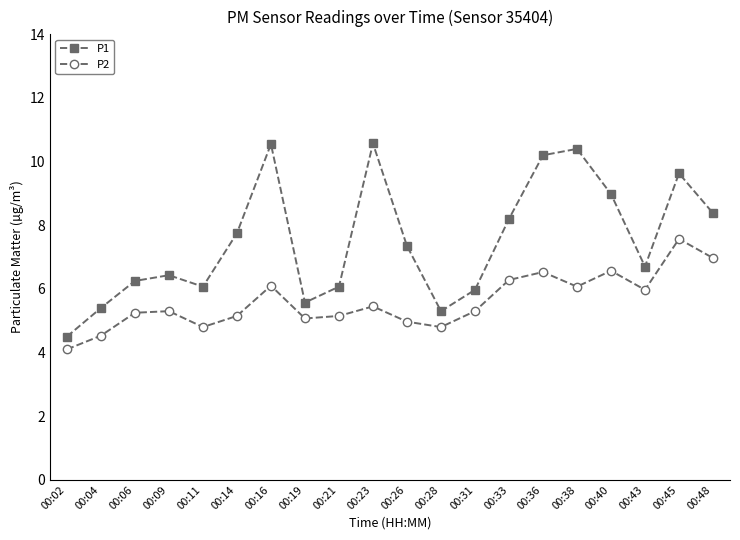

True or false: P1 and P2 intersect in this chart.

False